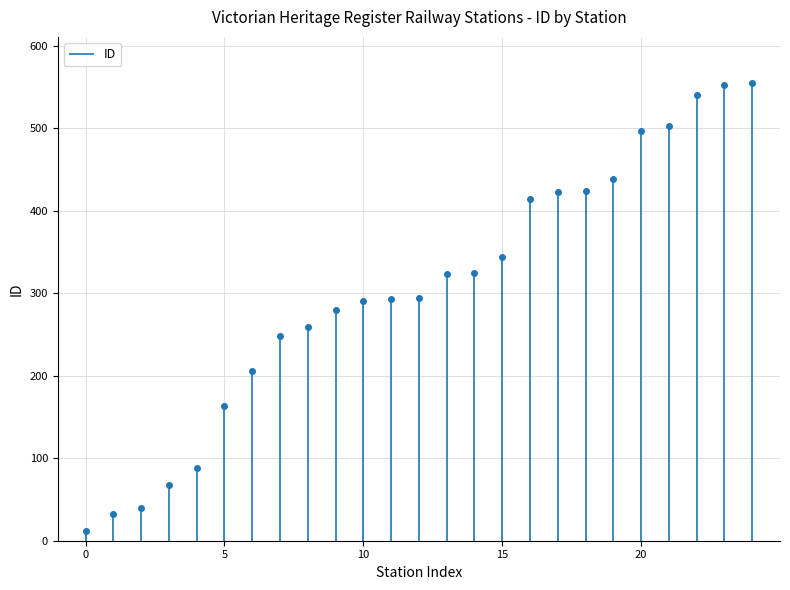

What is the smallest value displayed?

12